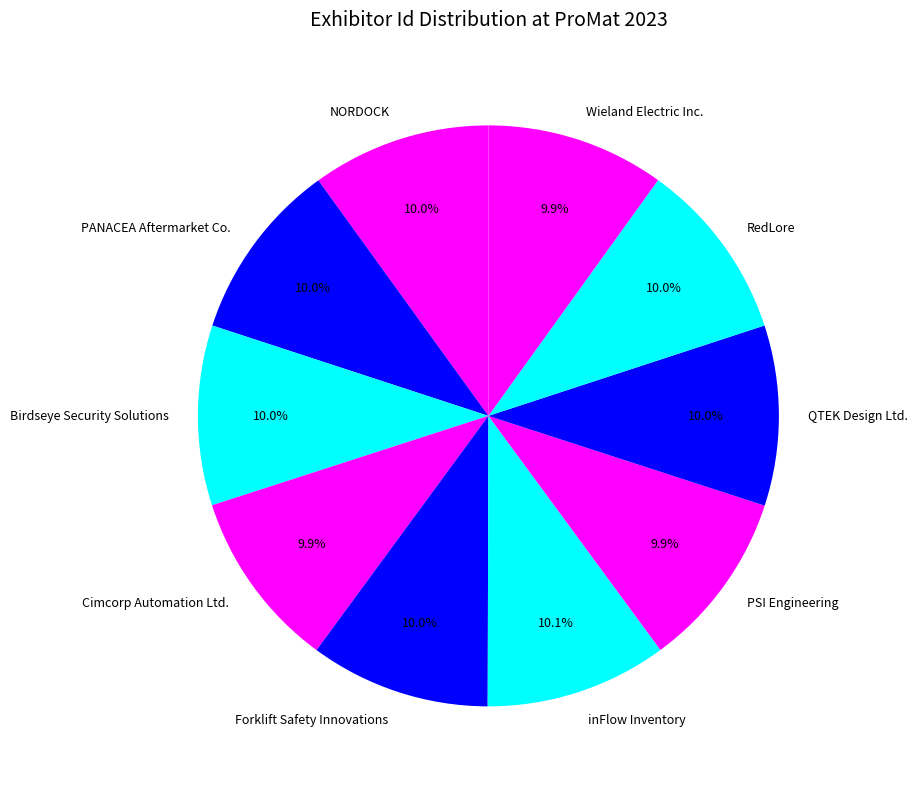

Approximately how many times larger is the value at Wieland Electric Inc. compared to RedLore?

1.0